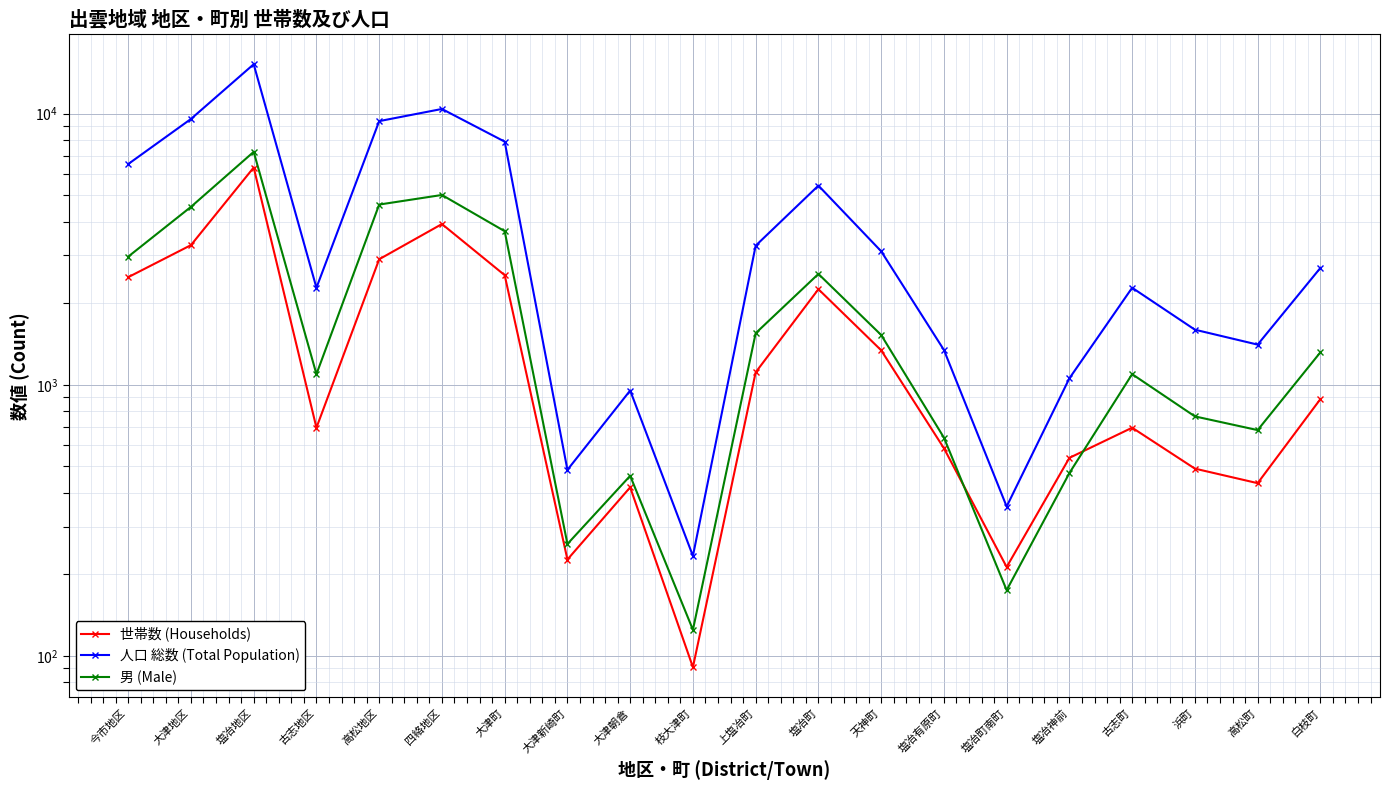

Rank the series by their average value, from lowest to highest.

世帯数 (Households), 男 (Male), 人口 総数 (Total Population)